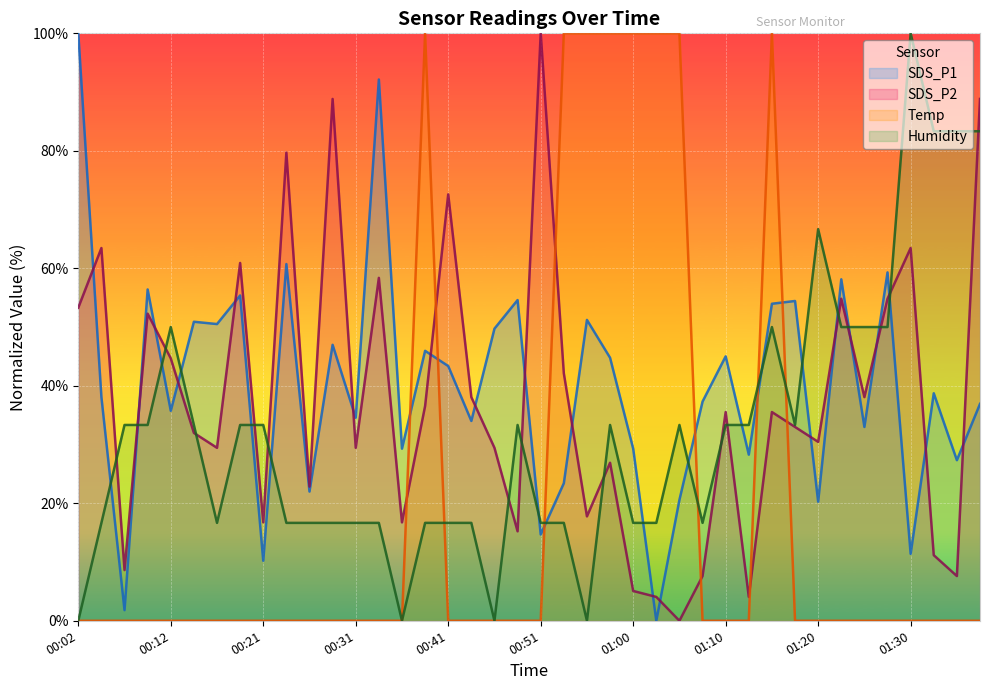

How many data points in SDS_P2 are above 35?

20